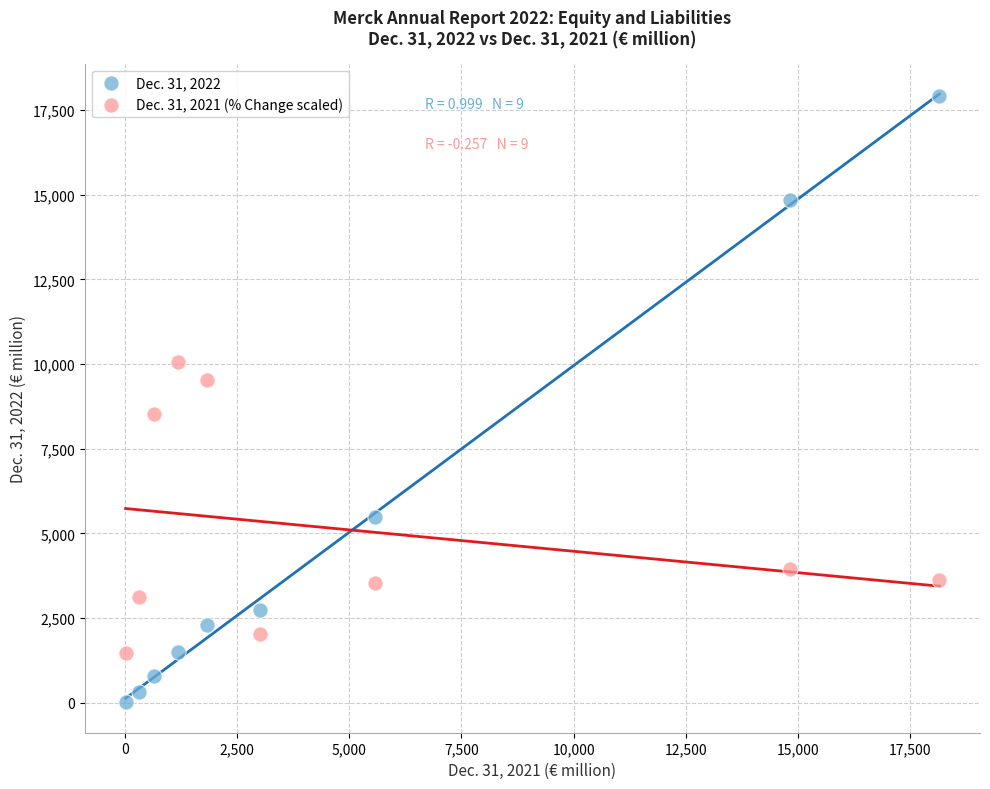

What are all the series names shown in the legend?

Dec. 31, 2022, Dec. 31, 2021 (% Change scaled)